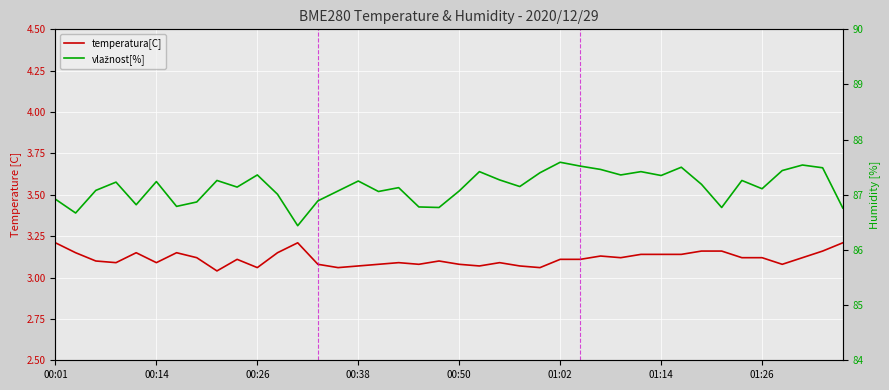

What are all the series names shown in the legend?

temperatura[C], vlažnost[%]